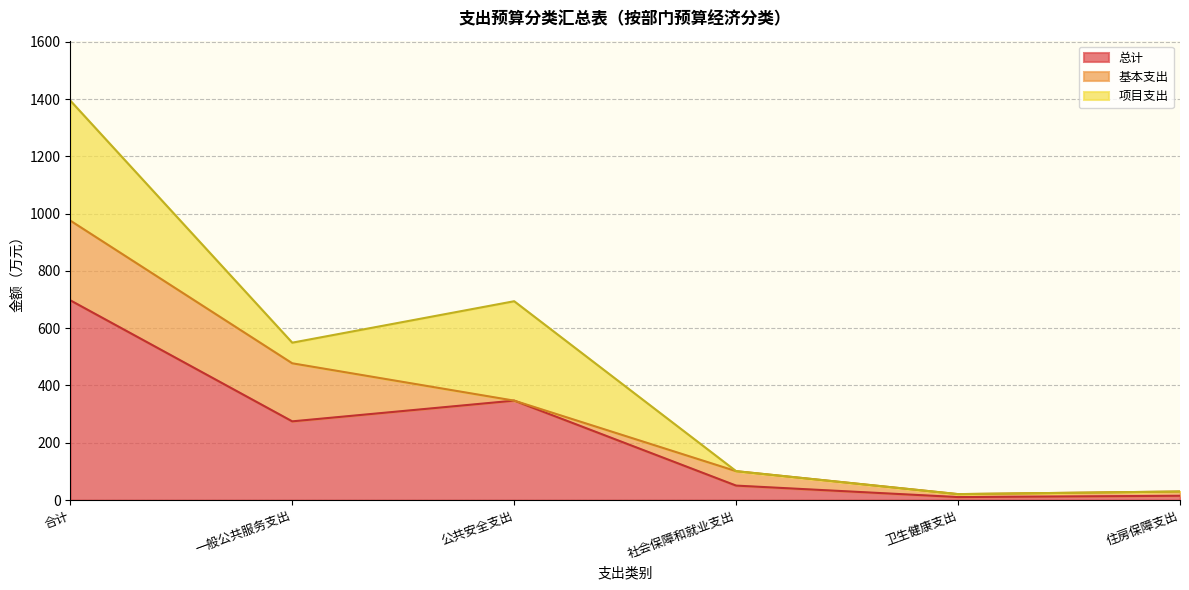

Which category has the highest value in the 基本支出 series?

合计